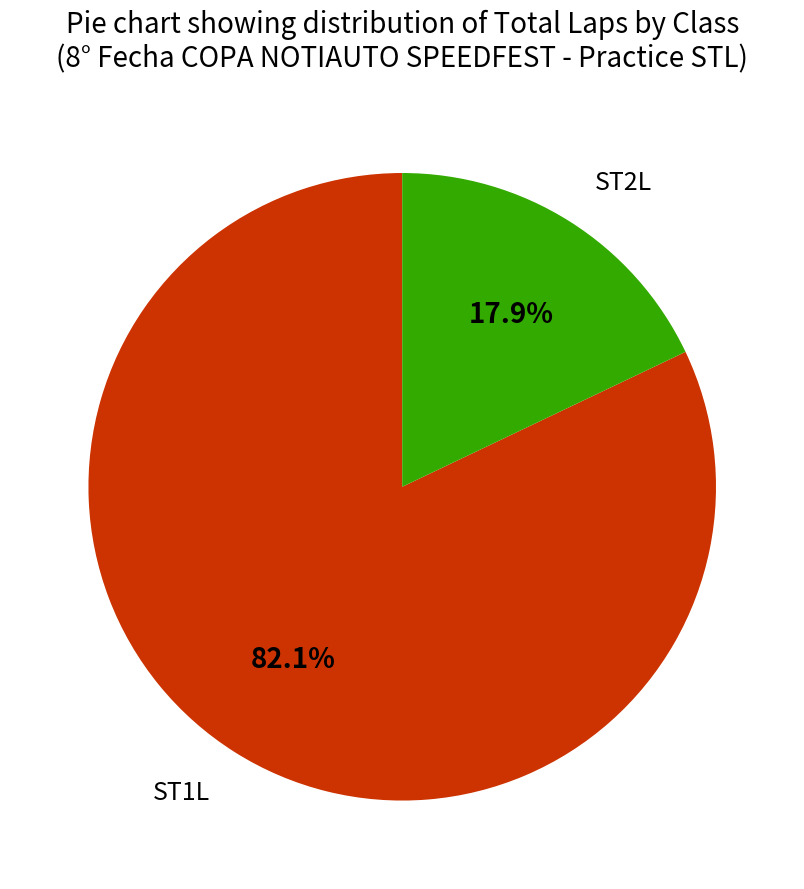

To the nearest percent, what is the difference between the largest and smallest slice percentages?

64%